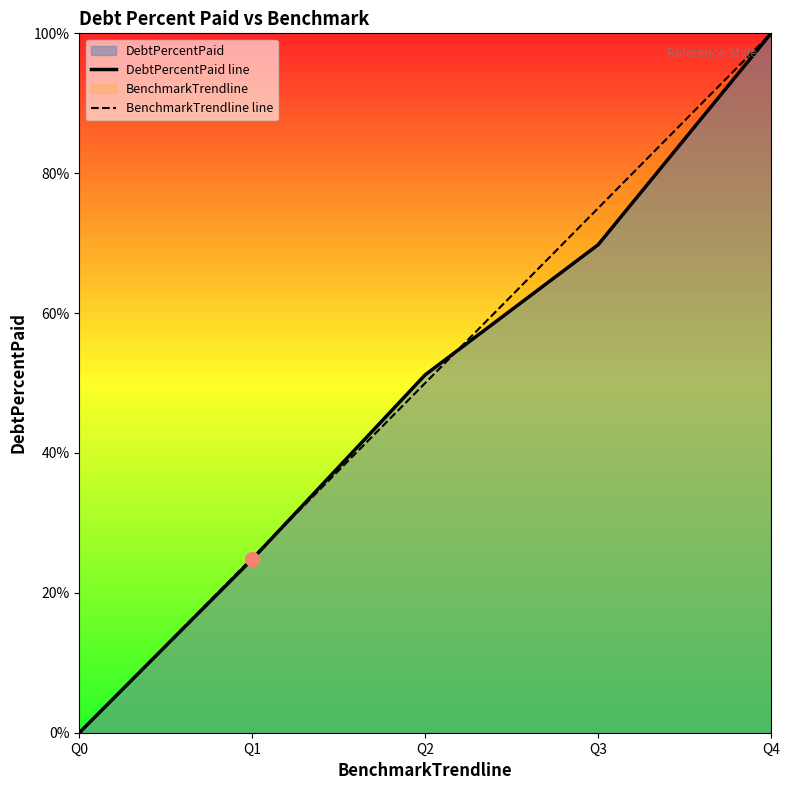

At how many categories does at least one series exceed 87?

1